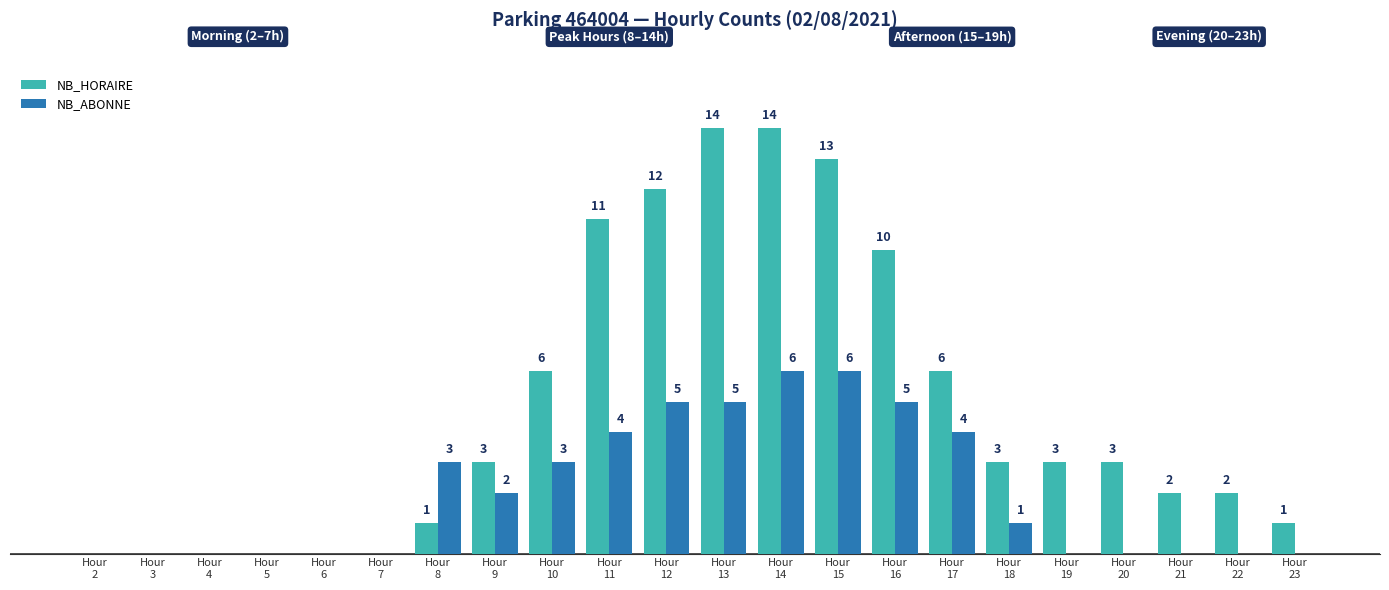

Which series has the largest total across all categories?

NB_HORAIRE